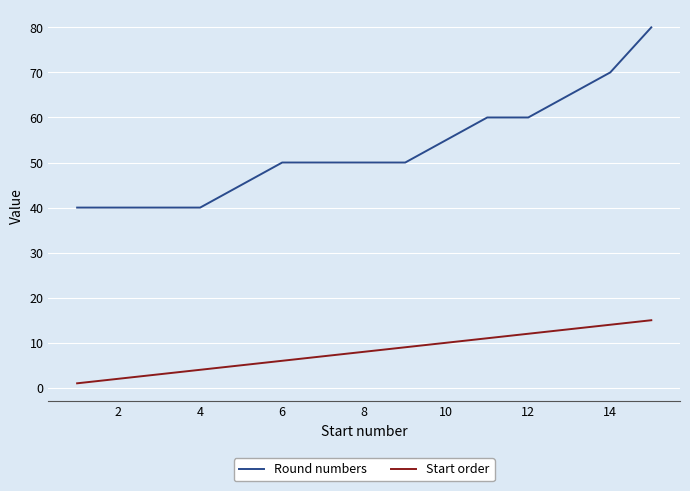

Rank the series by their average value, from highest to lowest.

Round numbers, Start order